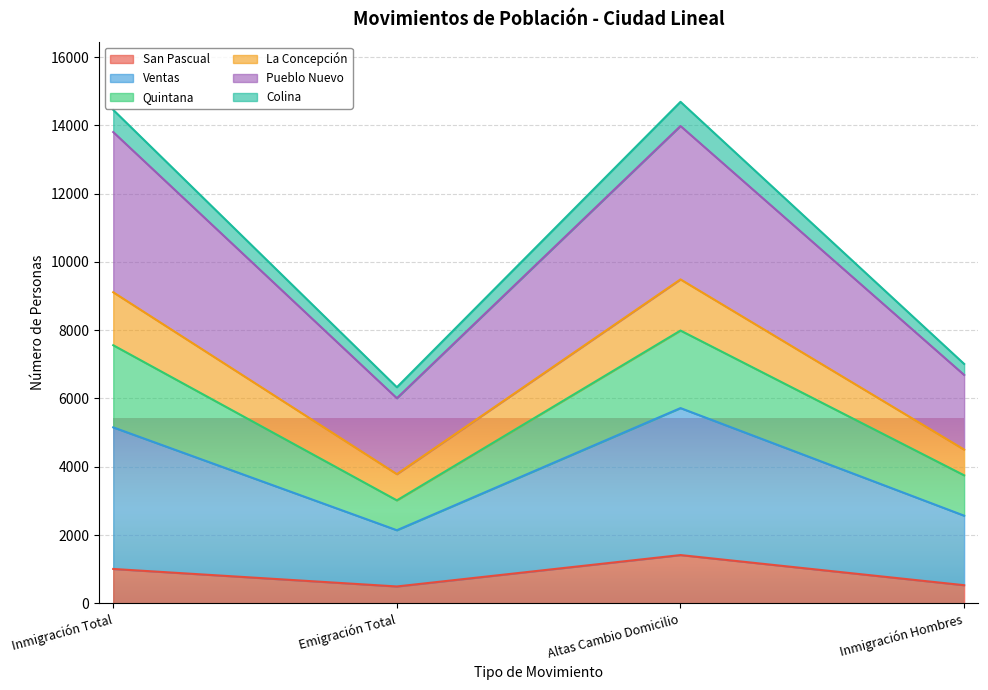

Where is the first local minimum for Quintana?

Emigración Total